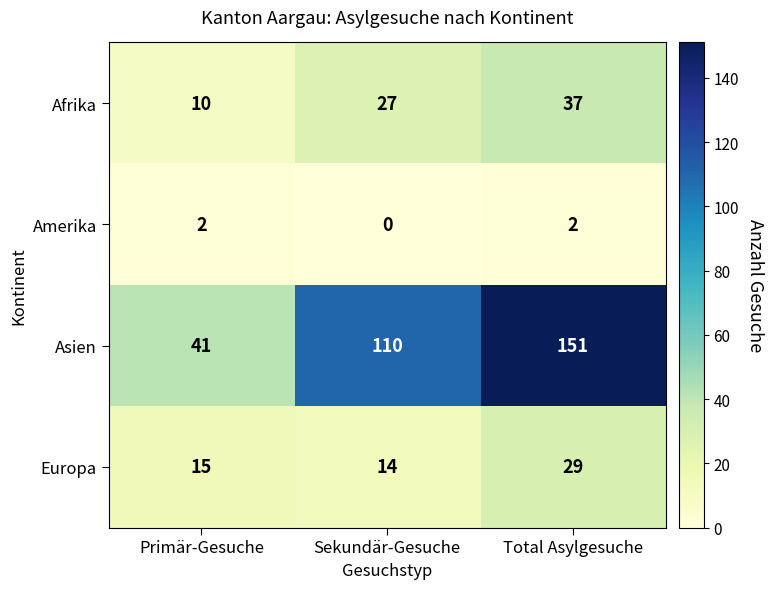

Count the number of categories in the chart.

3